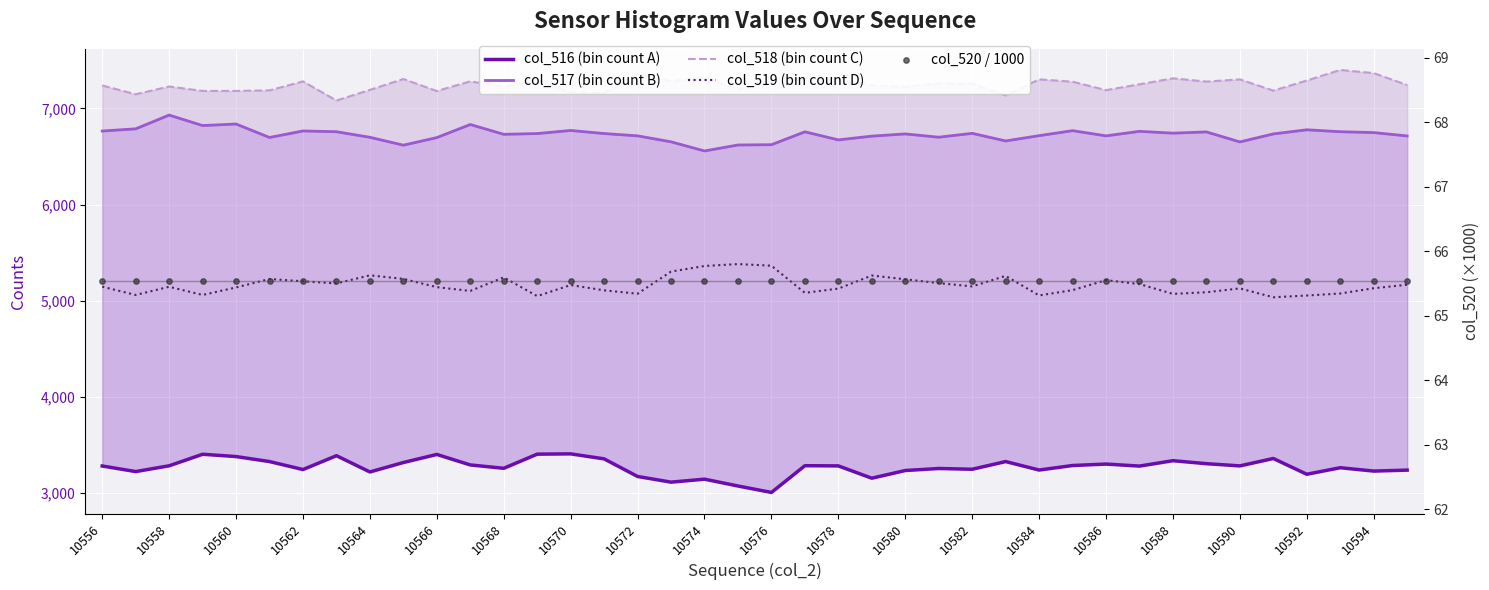

Which series has the widest spread of Y values?

col_516 (bin count A)